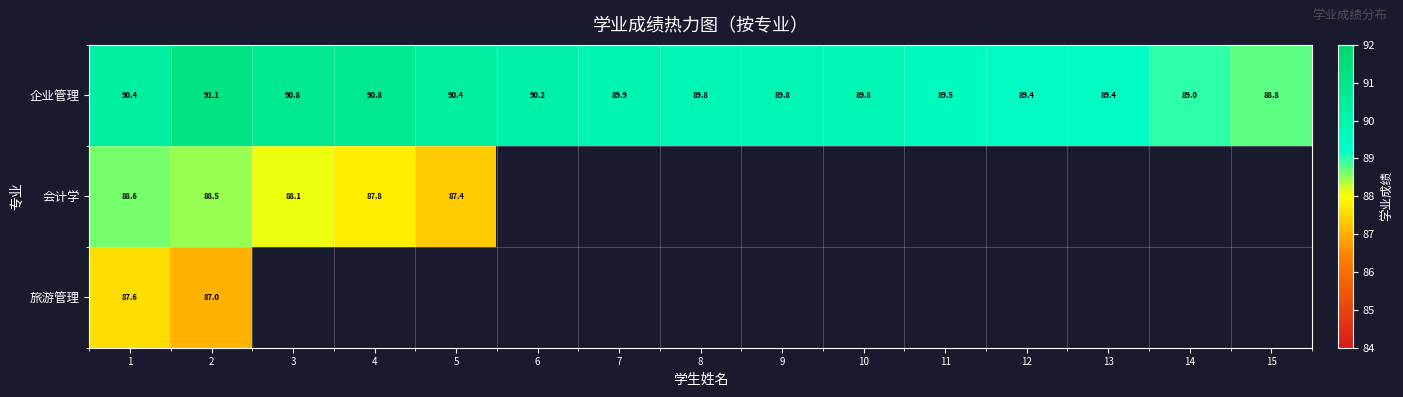

Where is 会计学 nearest to the value 87?

5